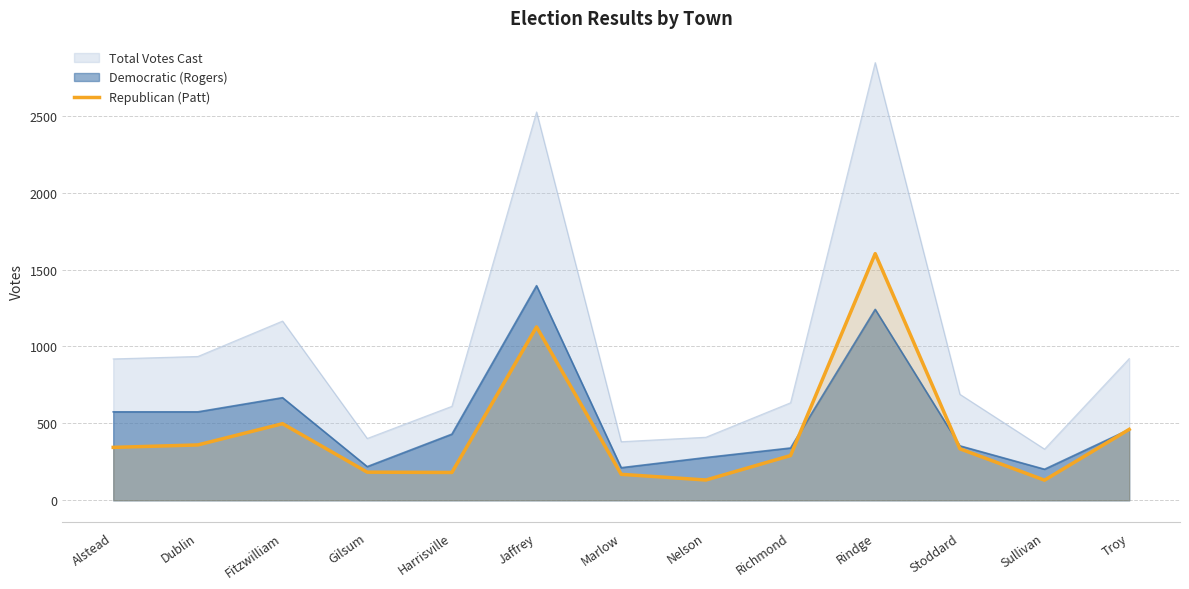

At which category does the chart reach its peak across all series?

Rindge